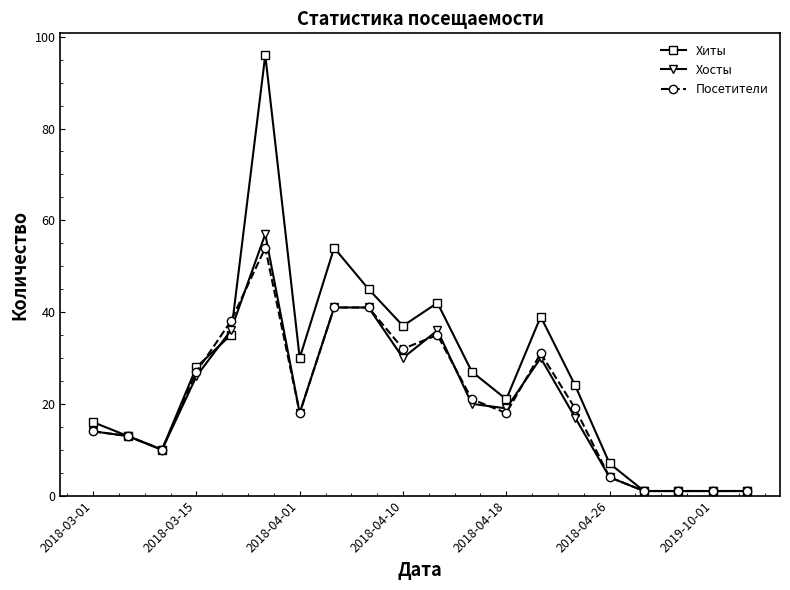

Which series has the largest total across all categories?

Хиты